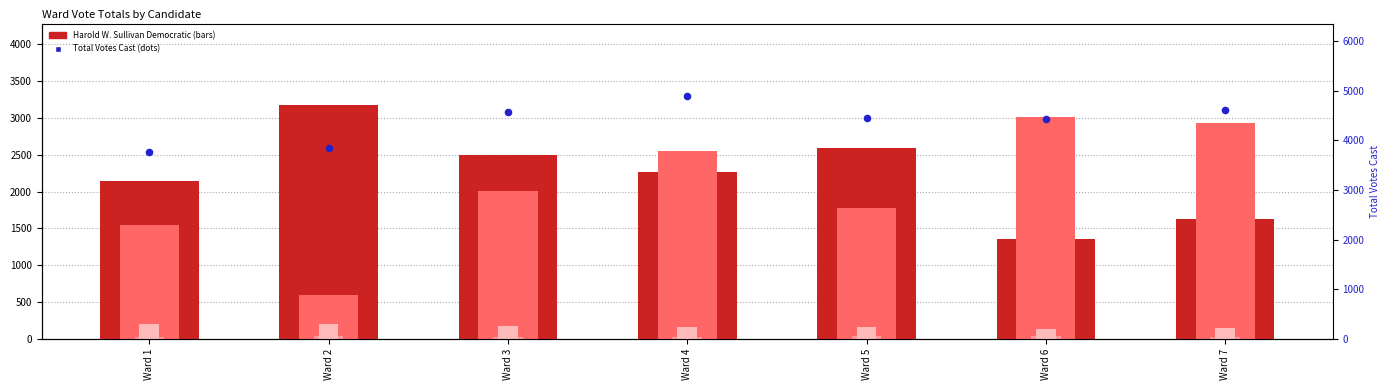

At how many categories does at least one series exceed 2009?

7